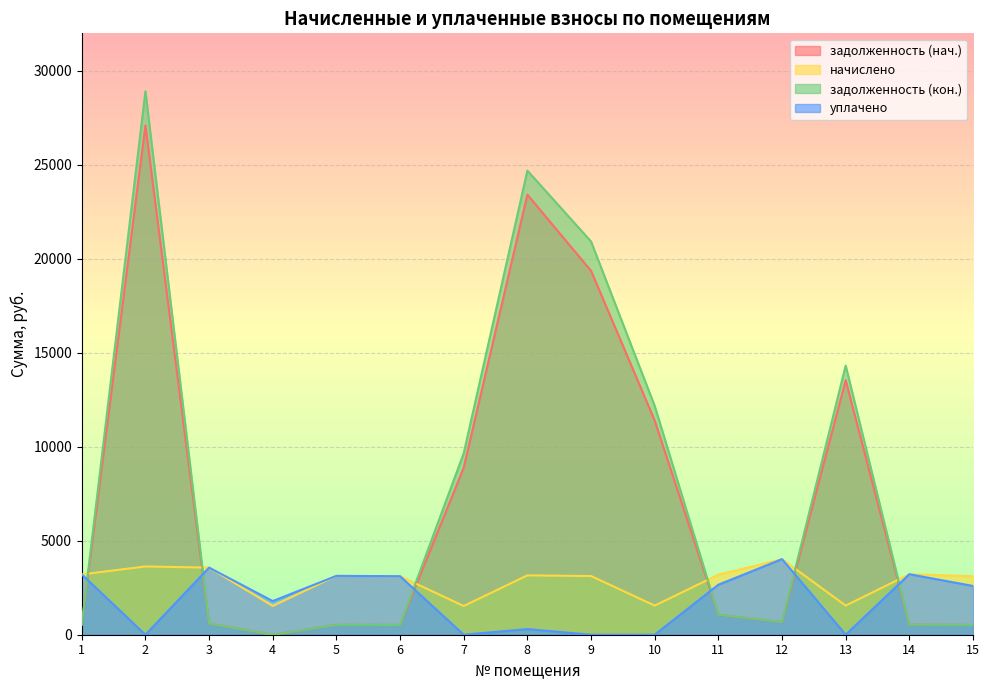

True or false: задолженность (нач.) and начислено cross at least once.

True